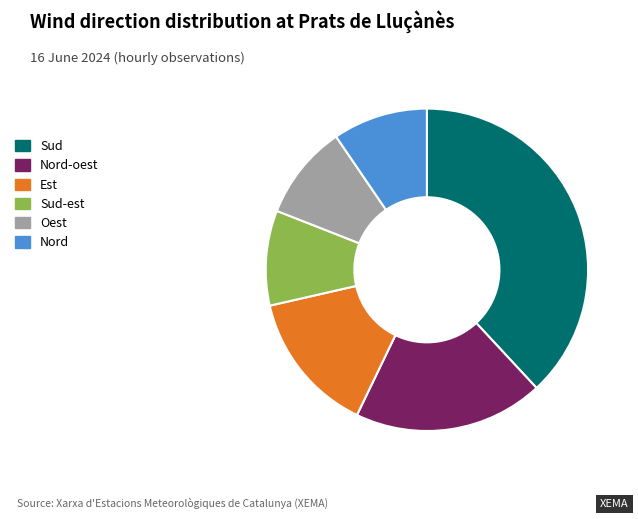

Is the sum of Oest and Est greater than half?

No